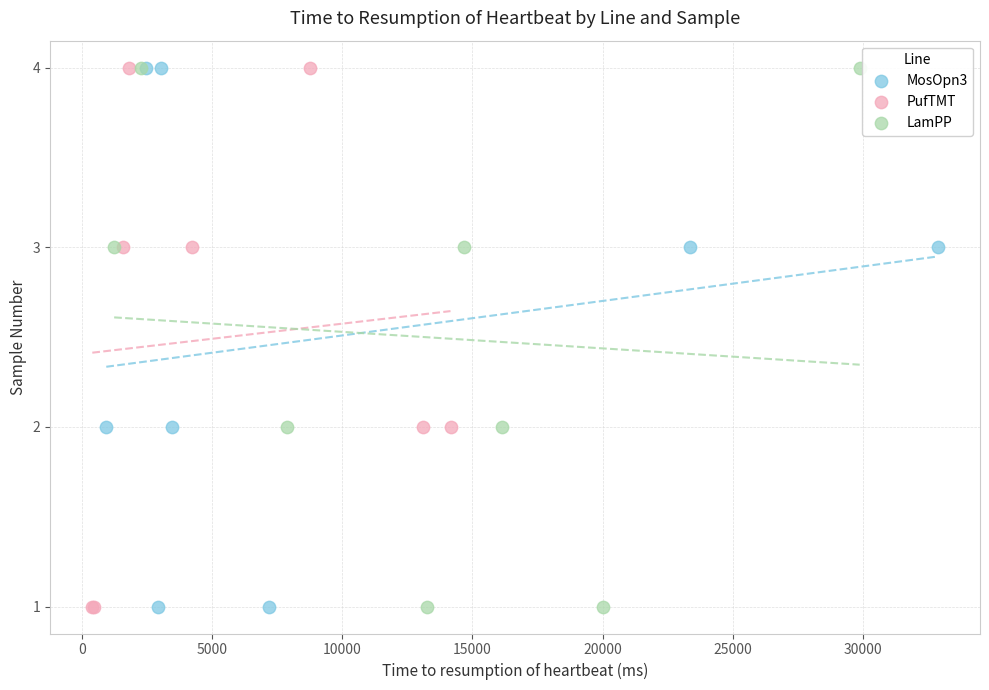

What are all the series names shown in the legend?

MosOpn3, PufTMT, LamPP